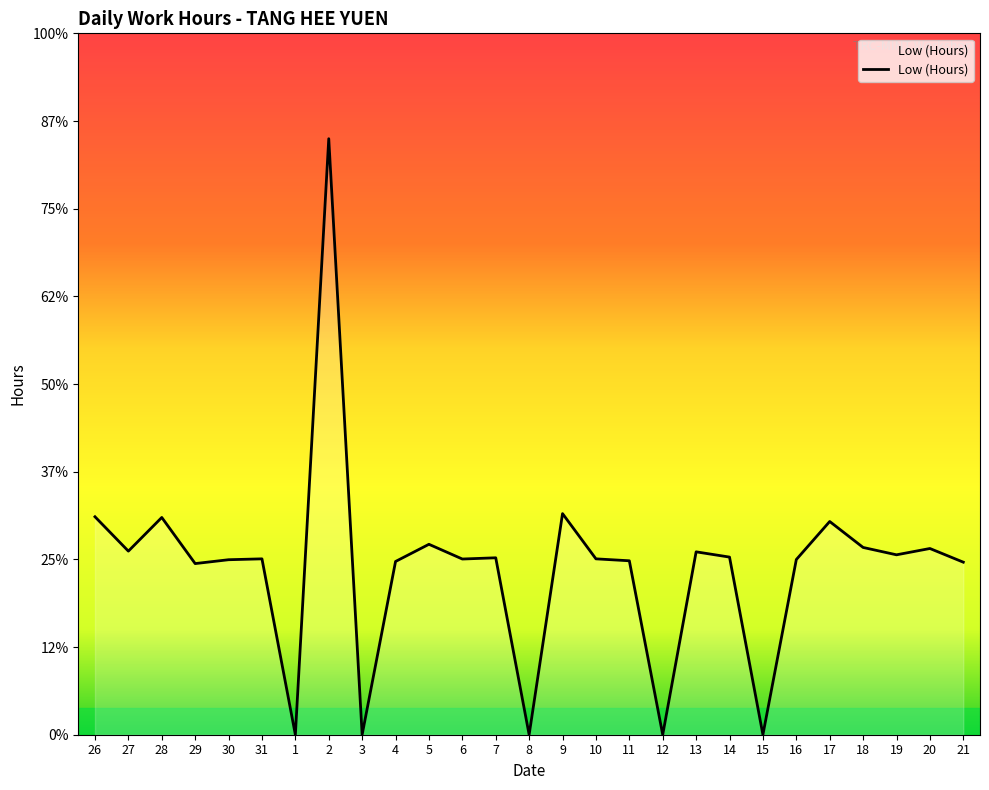

Reading right to left, transcribe all the data shown in this chart.

21=9.8	20=10.6	19=10.3	18=10.7	17=12.2	16=10.0	15=0.0	14=10.1	13=10.4	12=0.0	11=9.9	10=10.0	9=12.6	8=0.0	7=10.1	6=10.0	5=10.9	4=9.9	3=0.0	2=34.0	1=0.0	31=10.0	30=10.0	29=9.8	28=12.4	27=10.5	26=12.4